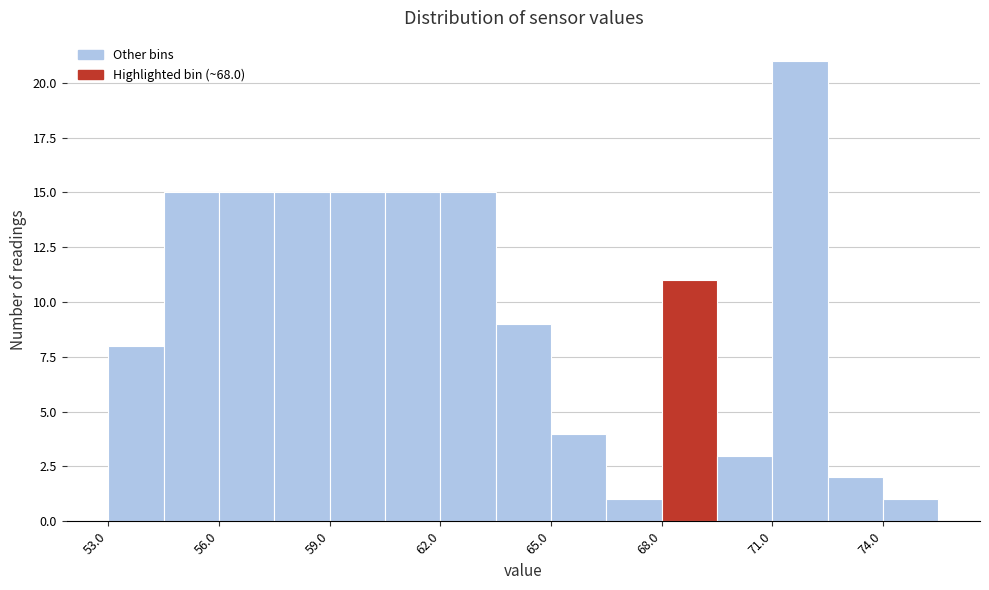

Read against the x-axis, roughly where is the centre of the tallest bar?

71.5